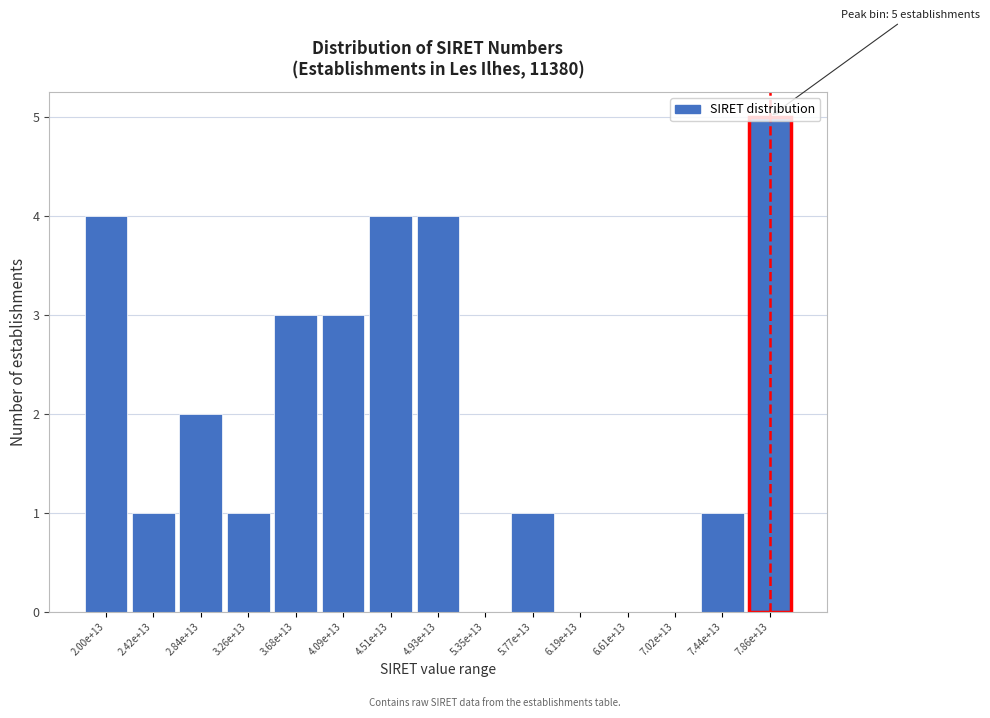

Between 7.02e+13 and 2.42e+13, which is larger?

2.42e+13